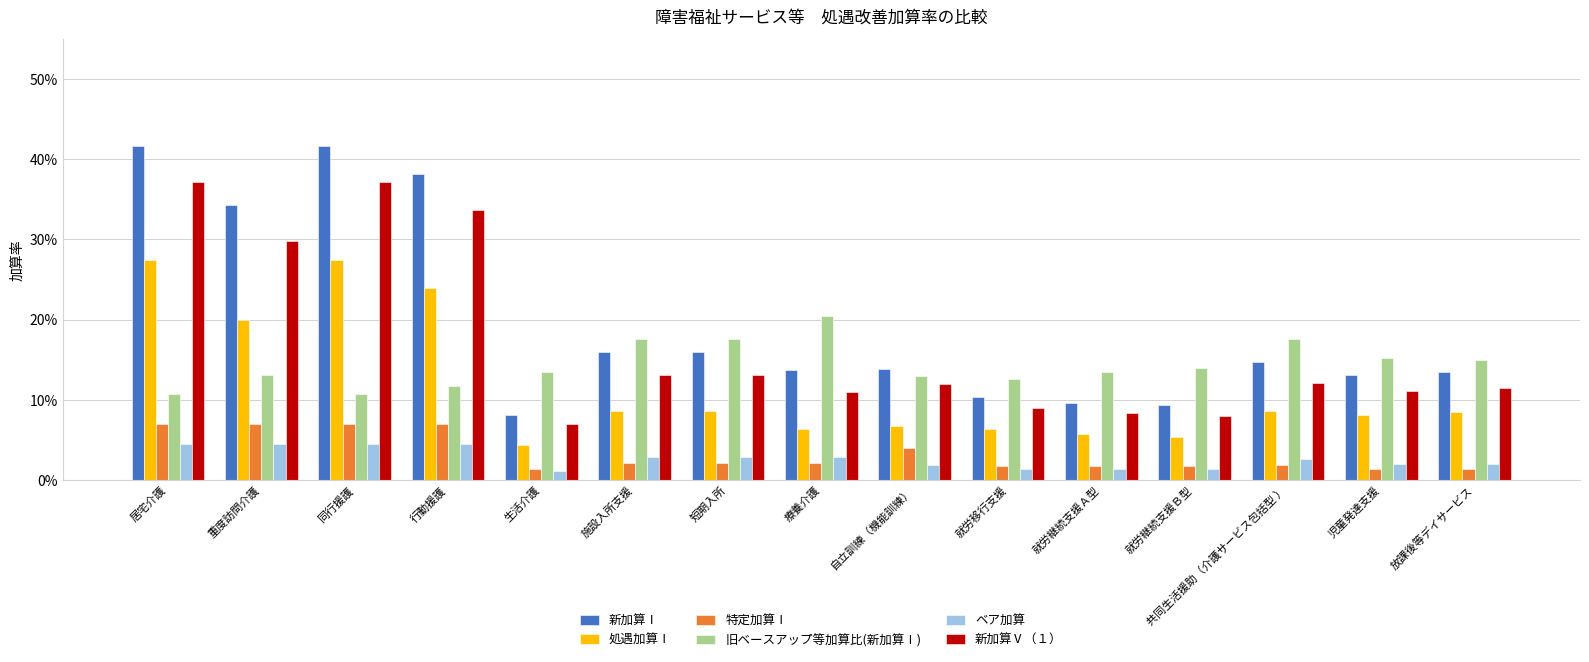

Are the bars grouped side by side (vs. stacked)?

Yes